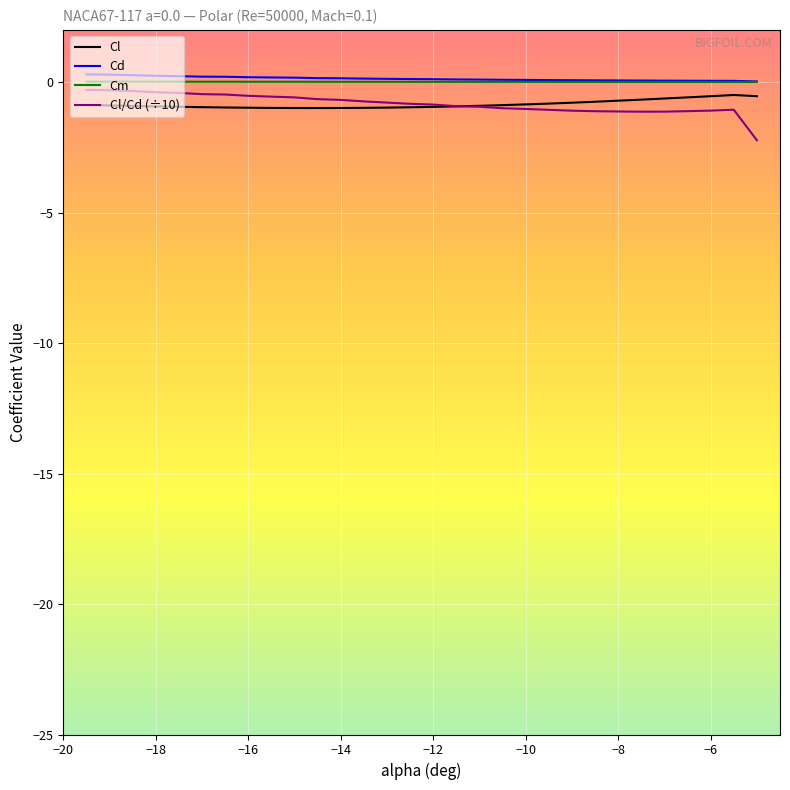

True or false: Cd and Cl/Cd (÷10) intersect in this chart.

False